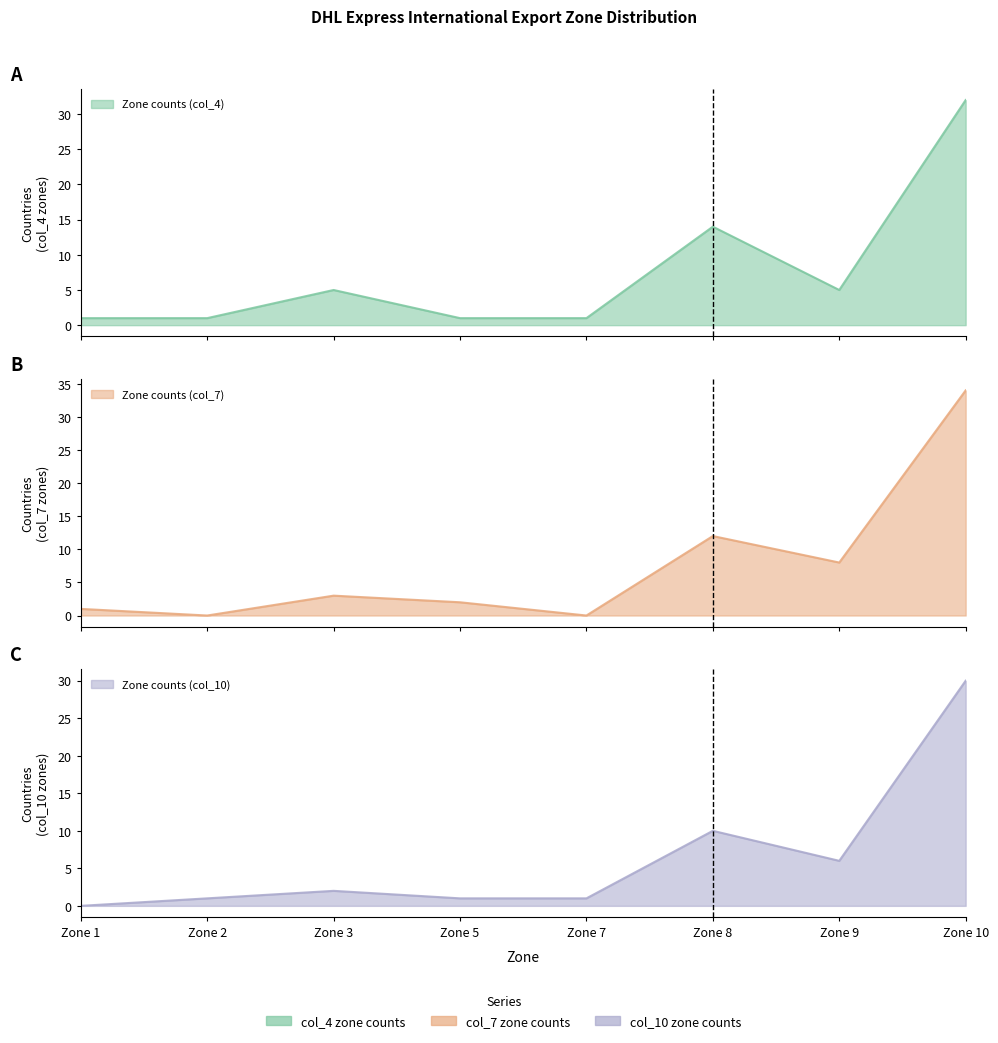

What is the value of the Zone counts (col_10) point at the 6th from the left?

10